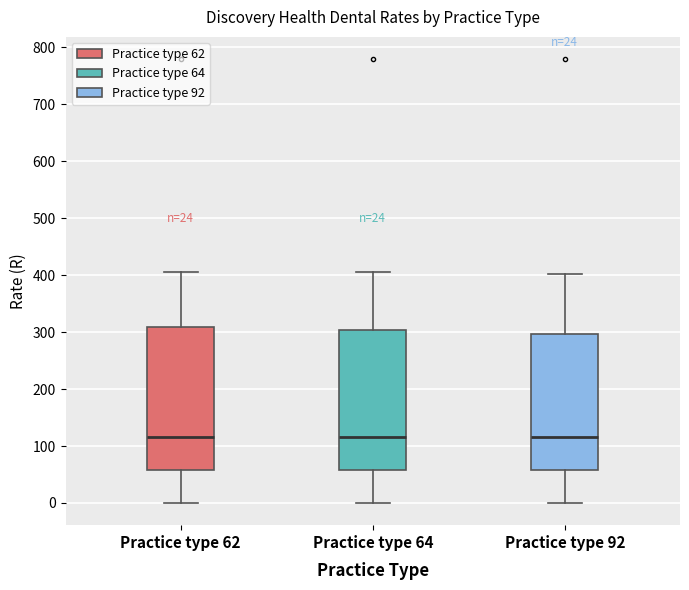

Reading left to right, read every box against the y-axis: the position of its median line, the range the box covers, and the ends of its whiskers. The values are not printed on the chart, so give them approximately, as read against the axis.

Practice type 62: median 120, box 60 to 310, whiskers 0 to 410
Practice type 64: median 120, box 60 to 300, whiskers 0 to 410
Practice type 92: median 120, box 60 to 300, whiskers 0 to 400